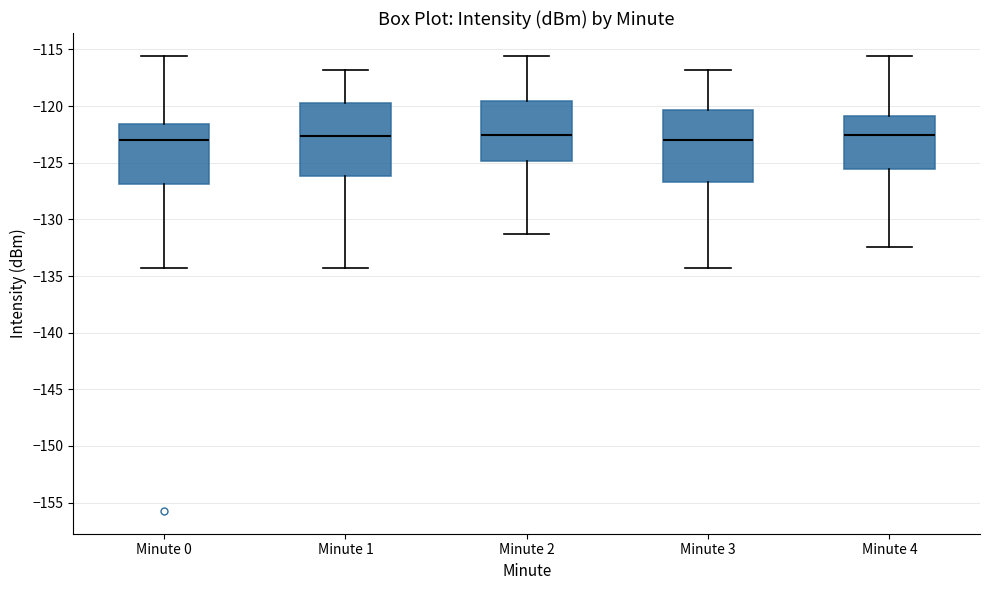

Reading left to right, read every box against the y-axis: the position of its median line, the range the box covers, and the ends of its whiskers. The values are not printed on the chart, so give them approximately, as read against the axis.

Minute 0: median -123.0, box -127.0 to -121.5, whiskers -134.5 to -115.5
Minute 1: median -122.5, box -126.0 to -120.0, whiskers -134.5 to -117.0
Minute 2: median -122.5, box -125.0 to -119.5, whiskers -131.5 to -115.5
Minute 3: median -123.0, box -126.5 to -120.5, whiskers -134.5 to -117.0
Minute 4: median -122.5, box -125.5 to -121.0, whiskers -132.5 to -115.5